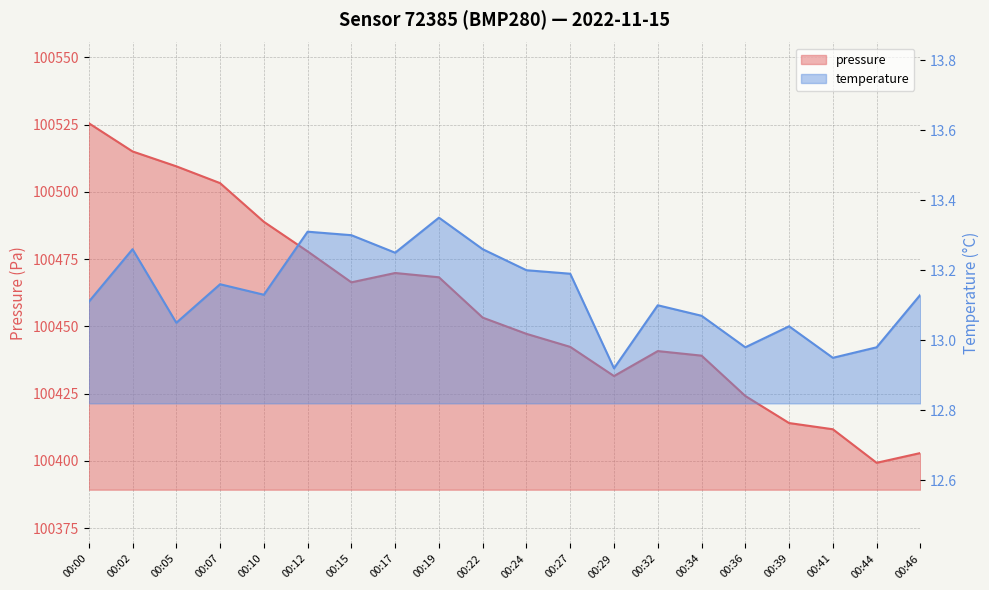

How many interior local peaks does the pressure series have?

2